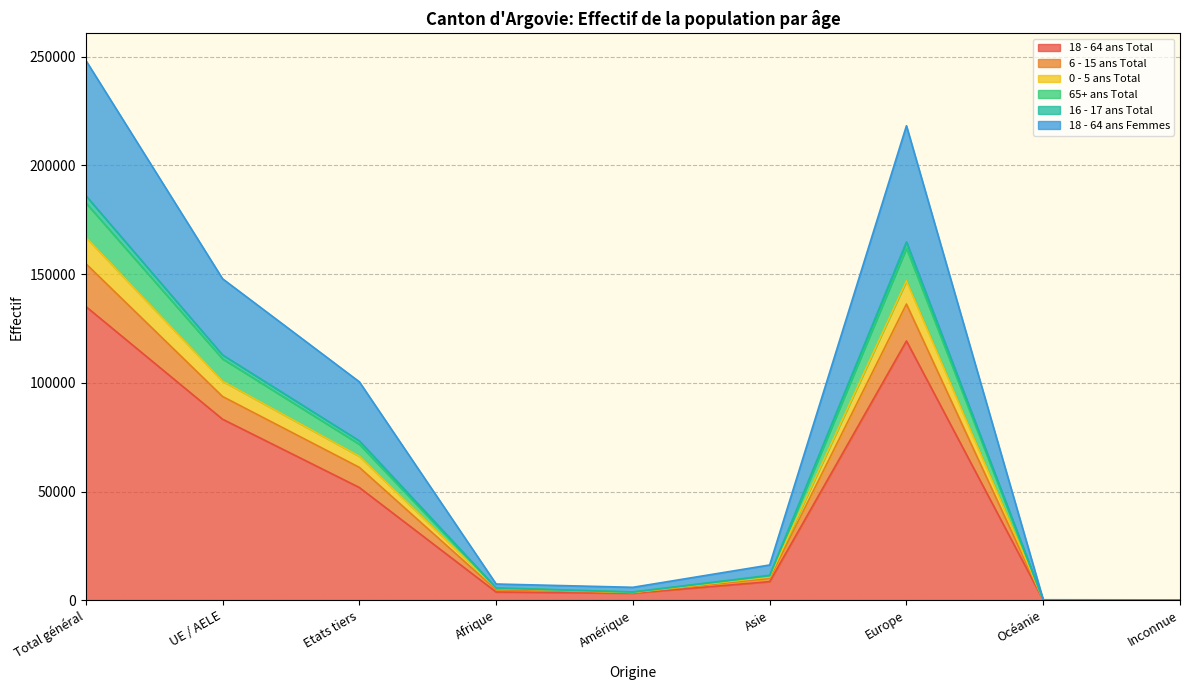

Which category has the lowest value in the 6 - 15 ans Total series?

Inconnue